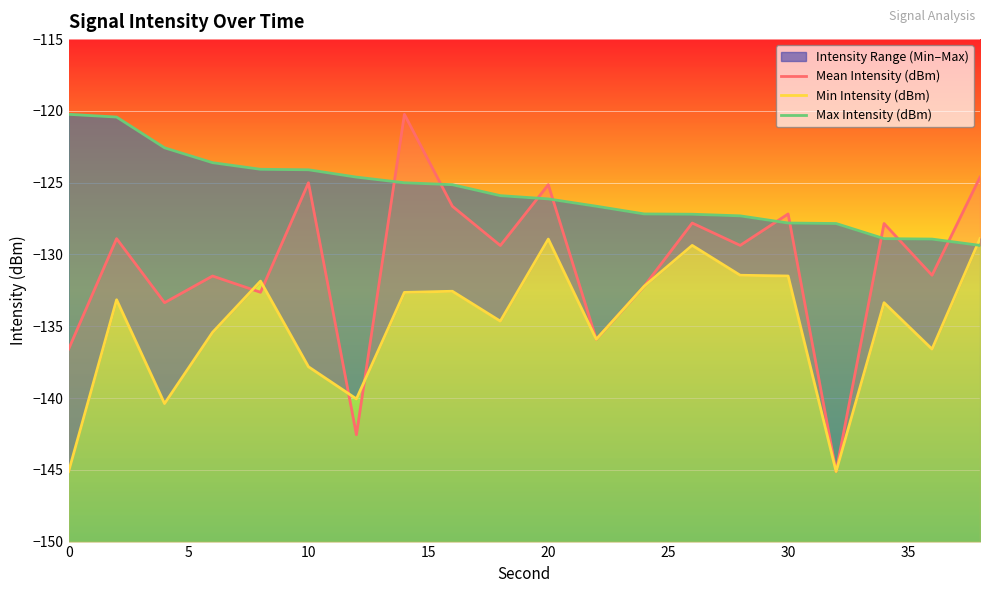

Is it true that Max Intensity (dBm) equals -229.4 at 34?

False